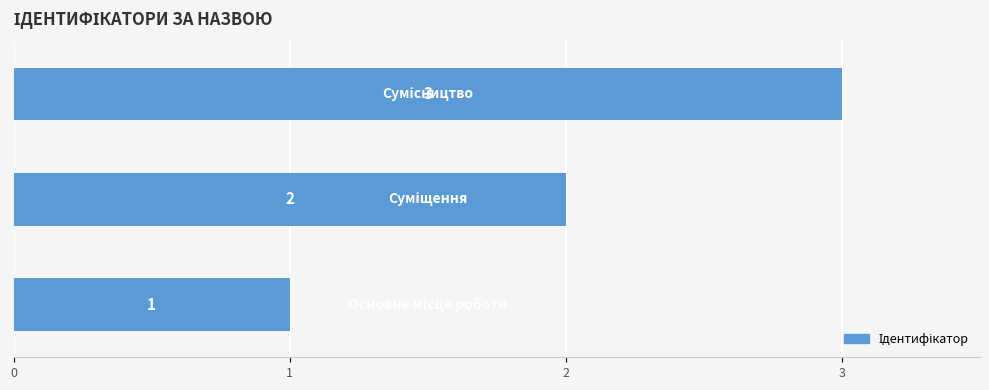

Count the values in the range 1 to 3.

3